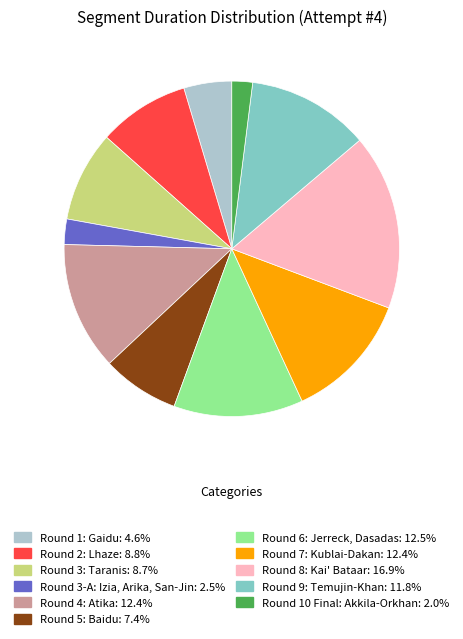

Combined, do Round 4: Atika and Round 3-A: Izia, Arika, San-Jin account for over 50%?

No